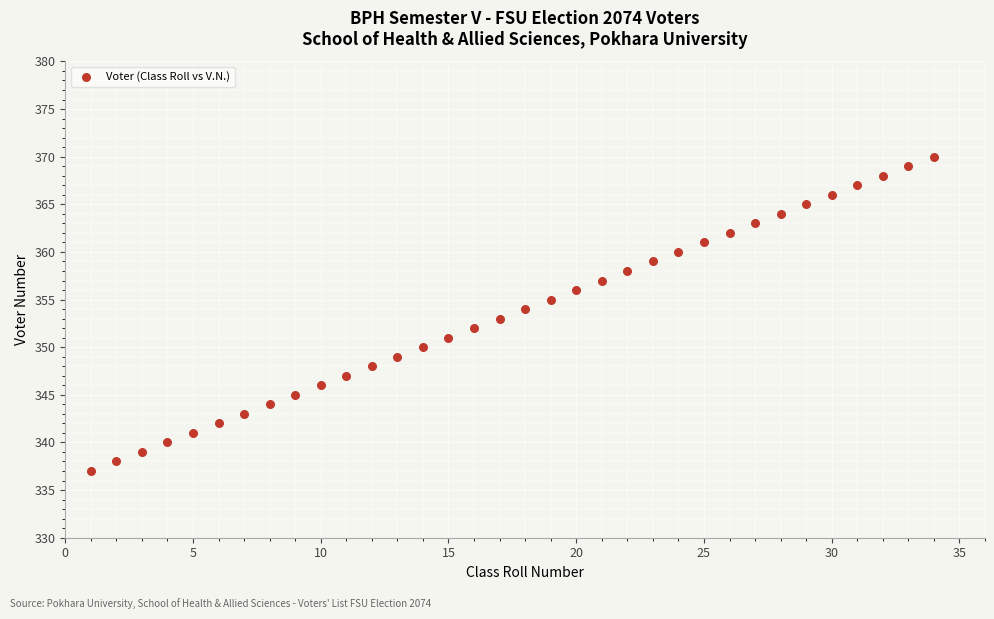

What is the range of X values (max minus min)?

33